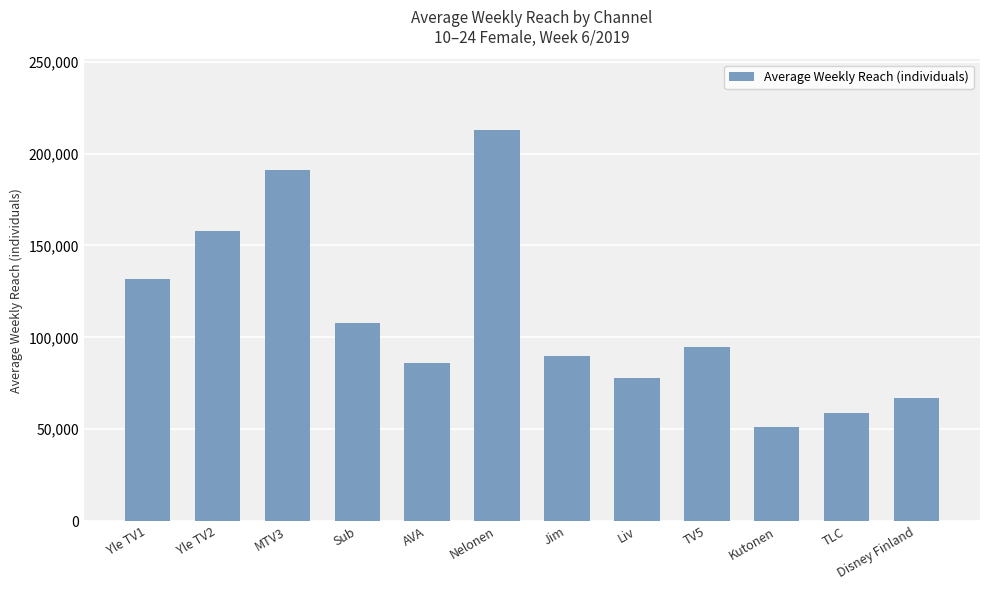

At which label does the data first exceed 95000?

Yle TV1